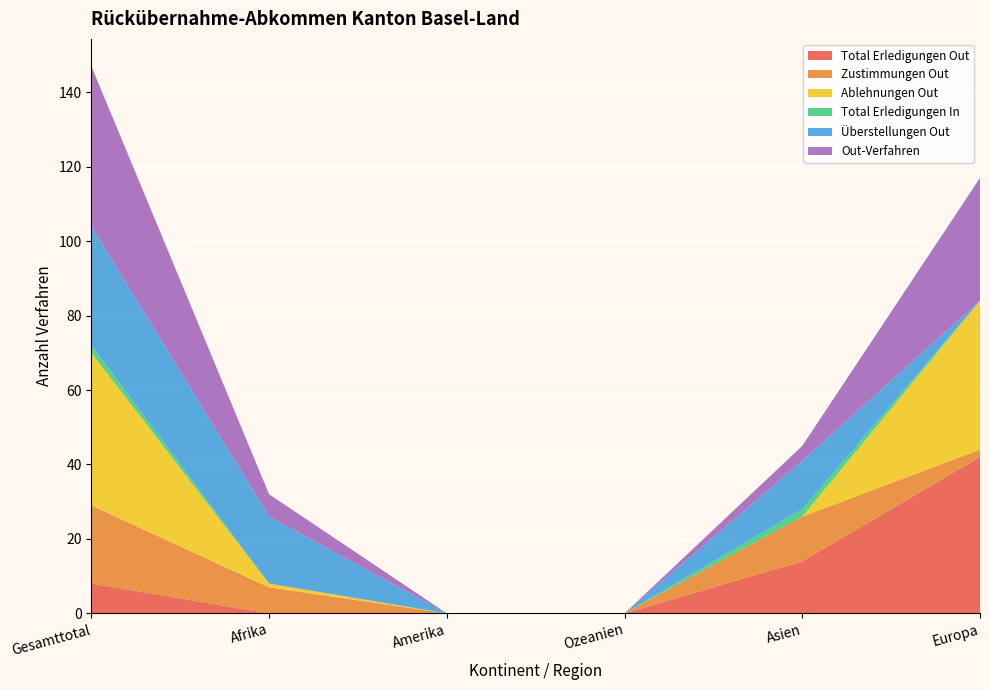

Reading left to right, list all the values displayed in this chart.

Total Erledigungen Out: 8	0	0	0	14	42
Zustimmungen Out: 21	7	0	0	12	2
Ablehnungen Out: 41	1	0	0	0	40
Total Erledigungen In: 2	0	0	0	2	0
Überstellungen Out: 32	18	0	0	13	0
Out-Verfahren: 43	6	0	0	4	33